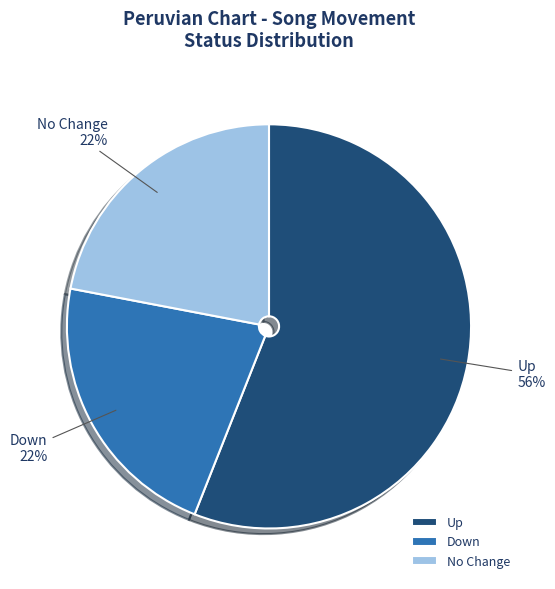

To the nearest percent, what percentage of the pie is Up?

56%